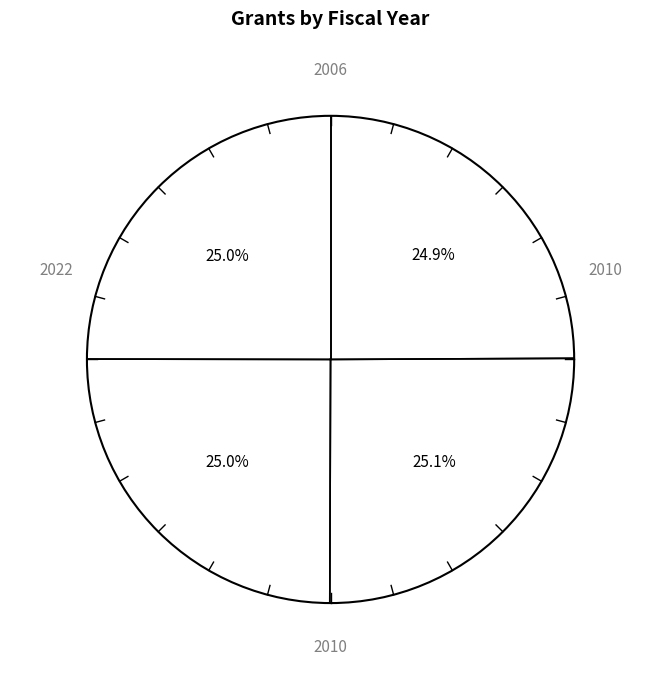

Is there any slice that represents more than half of the pie?

No